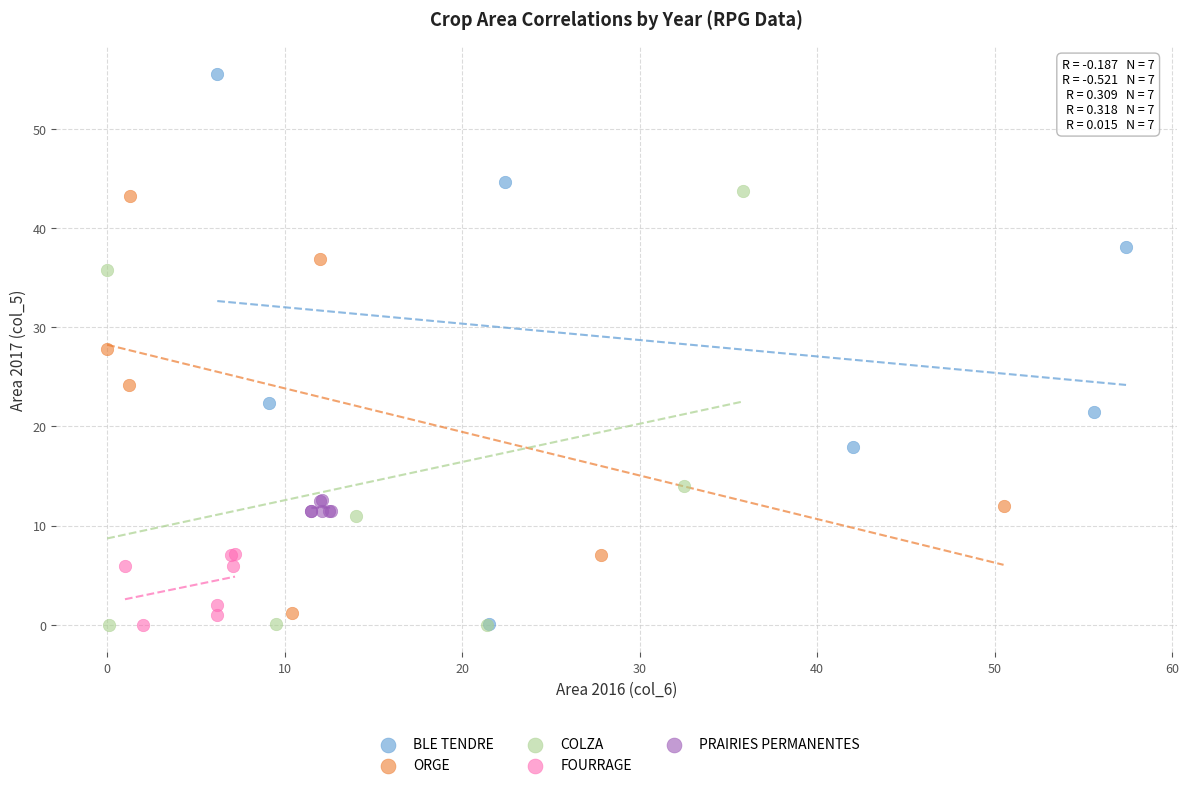

Which series reaches the maximum Y coordinate?

BLE TENDRE